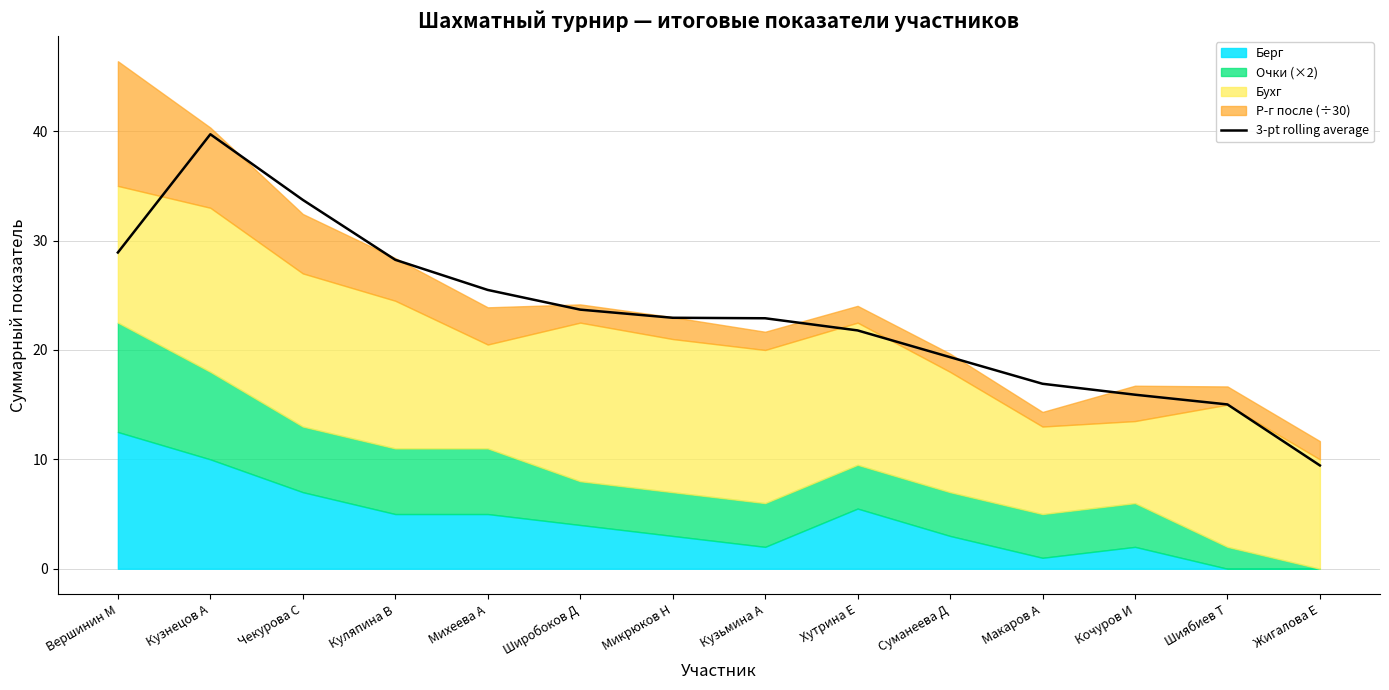

What is the lowest value of the 3-pt rolling average series?

9.4